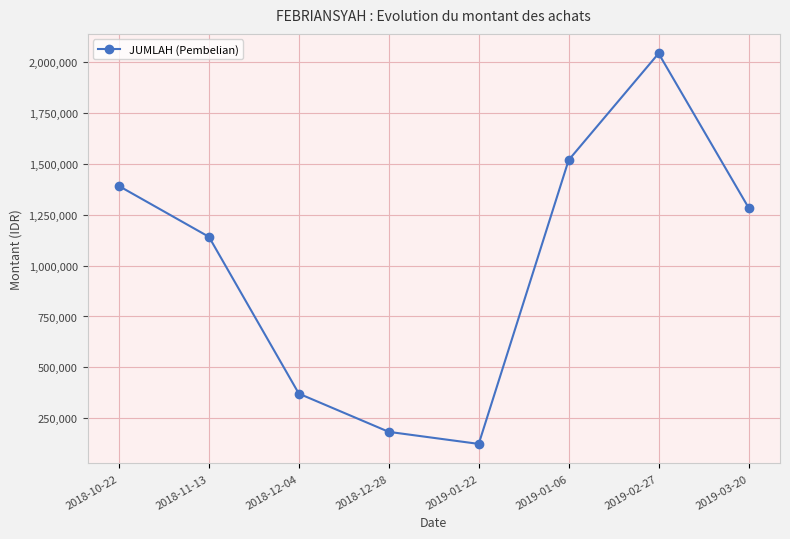

What is the sum of the values at 2019-01-06 and 2019-02-27?

3562382